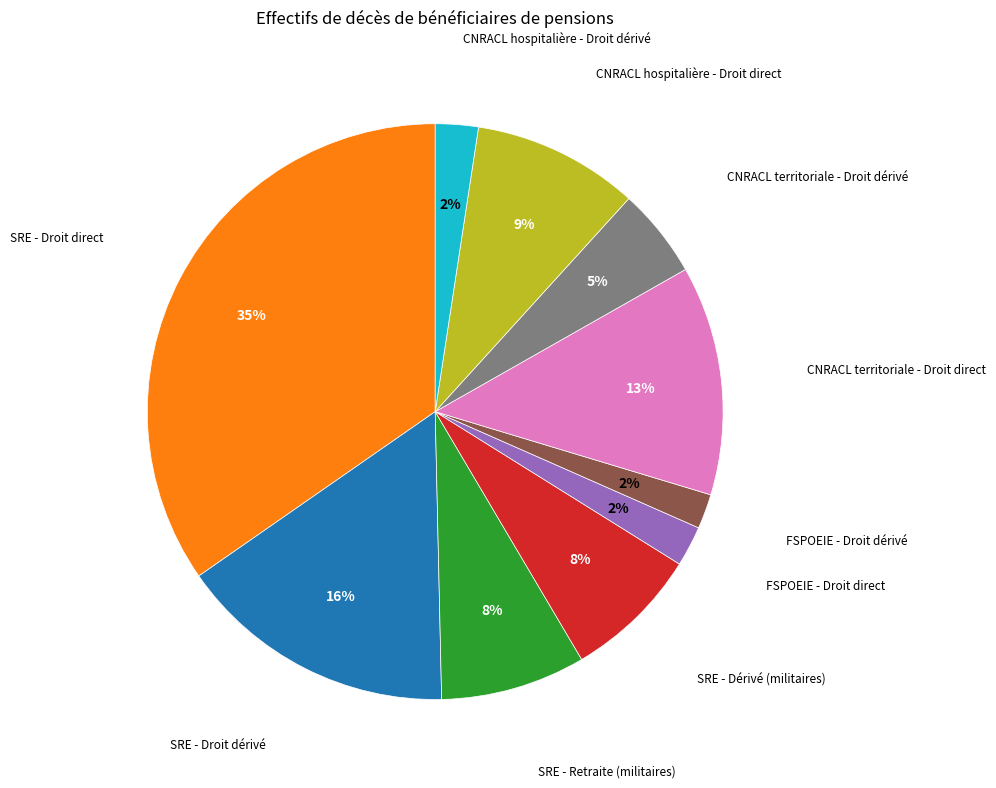

Is there a majority slice in this chart?

No